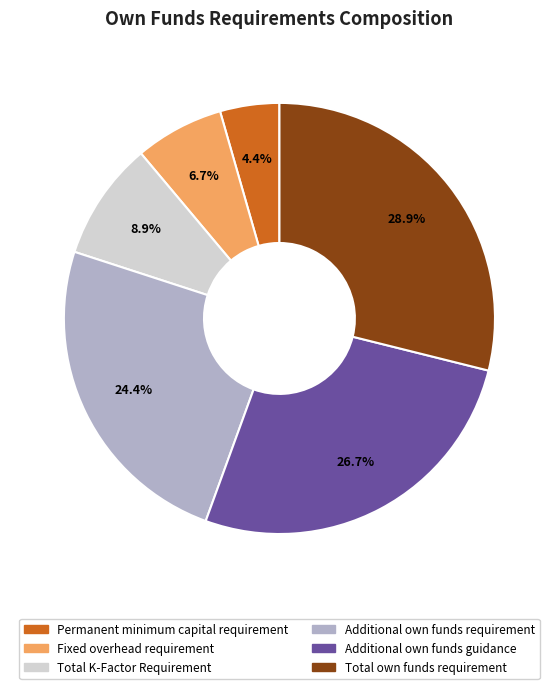

To the nearest percent, what is the average slice percentage?

17%